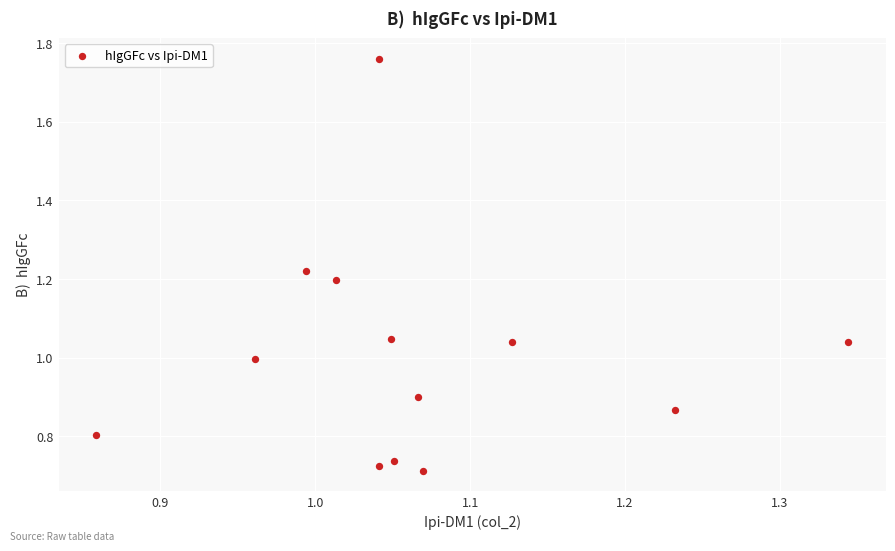

What is the range of X values (max minus min)?

0.5